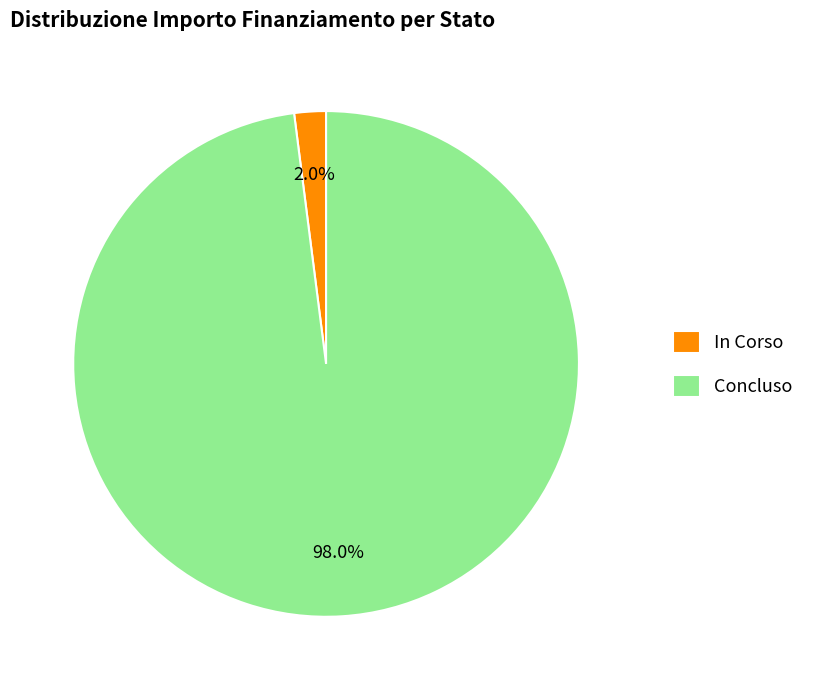

Which category accounts for the majority?

Concluso